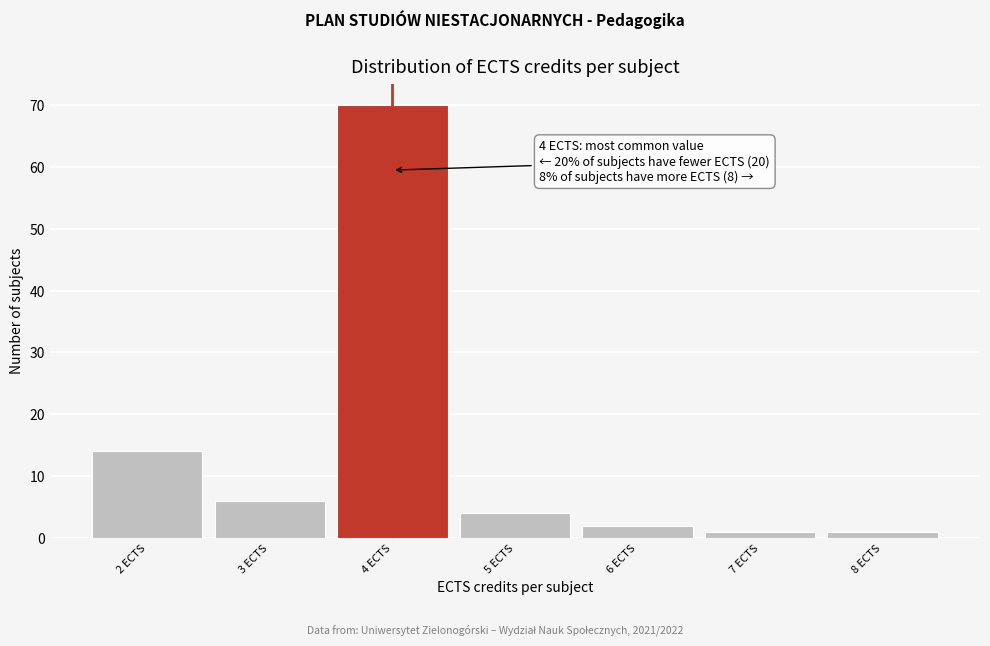

Over which range of the x-axis is the bar tallest?

3.5 to 4.5